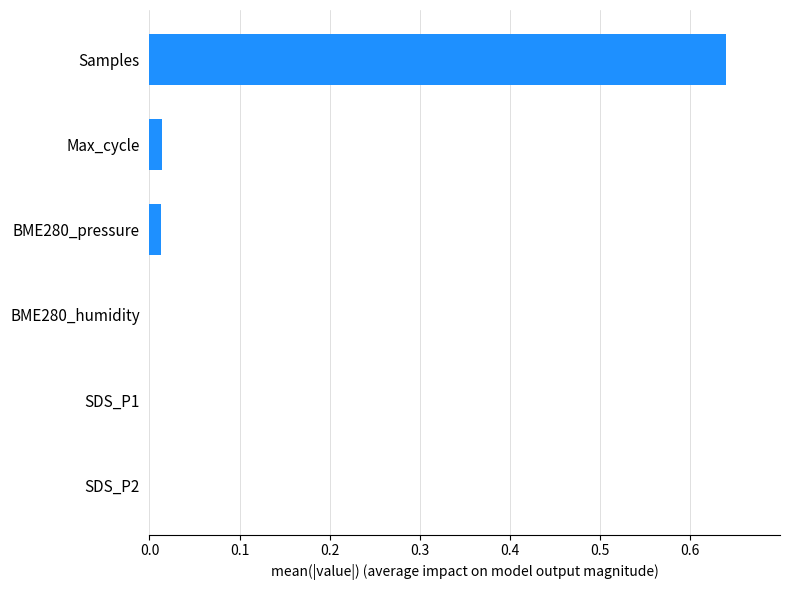

What is the sum of all values?

0.7